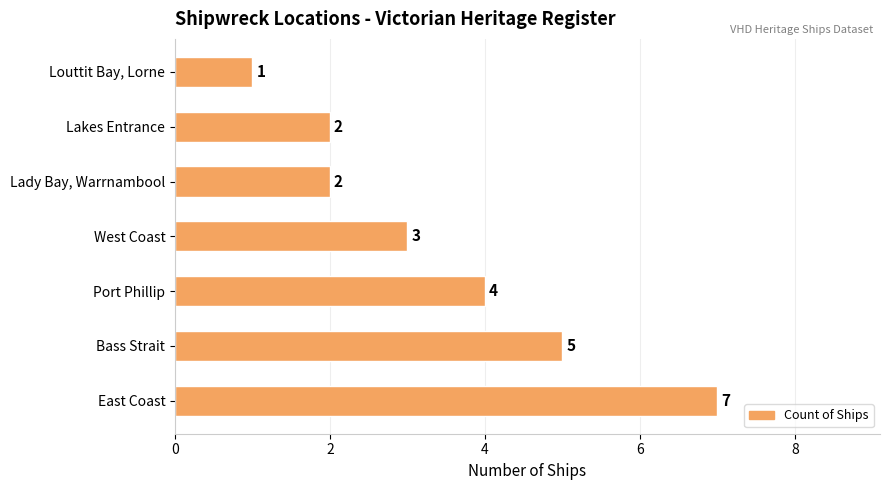

Approximately how many times larger is the value at East Coast compared to West Coast?

2.3